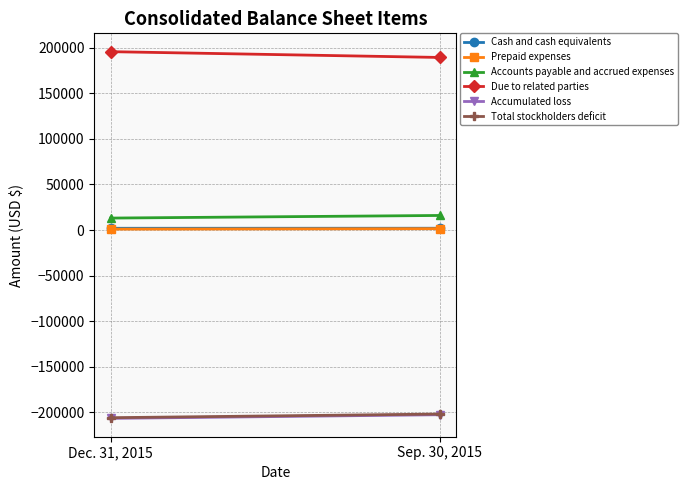

At which label is Cash and cash equivalents closest to 1955?

Dec. 31, 2015